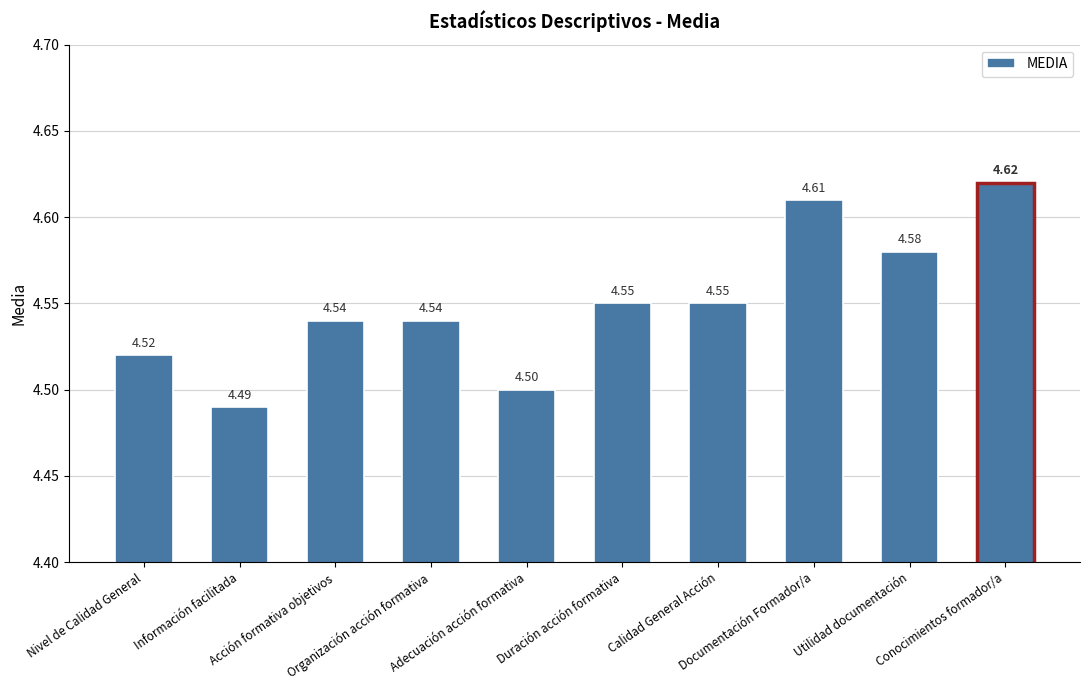

The value at Acción formativa objetivos is 4.5. True or false?

True